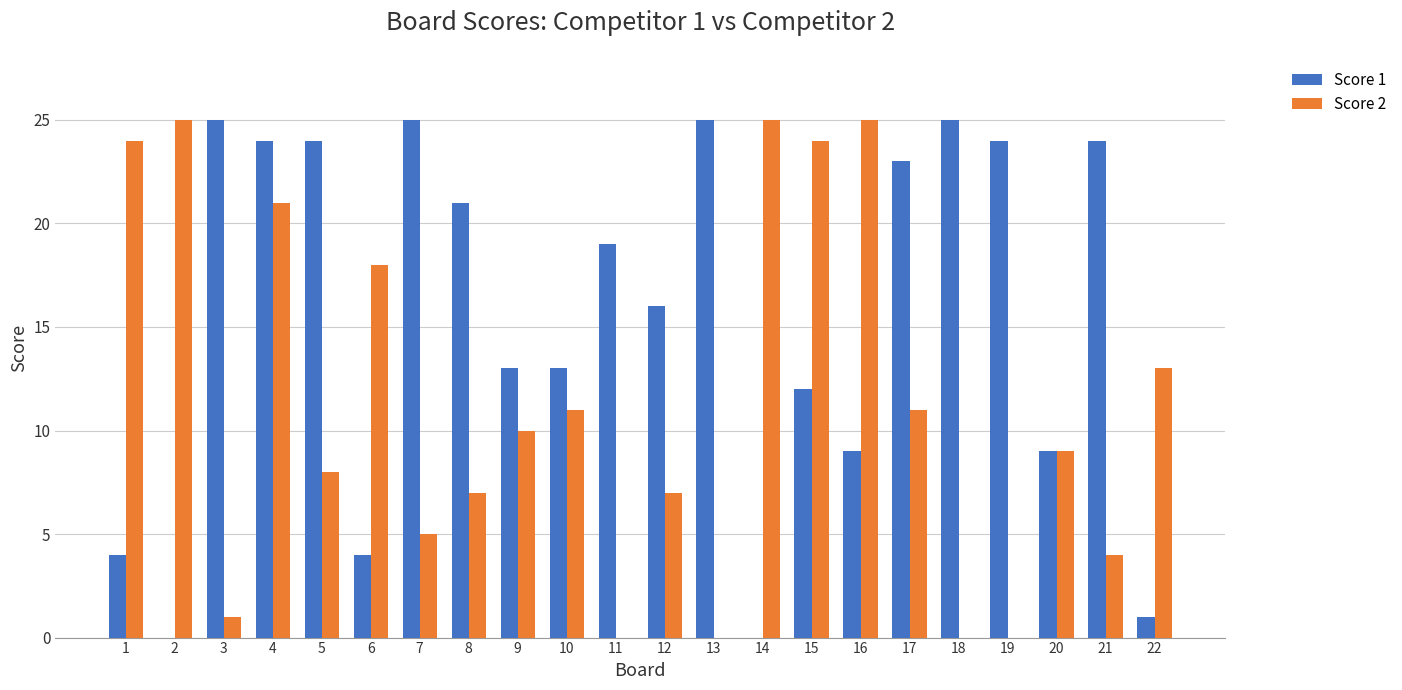

Is the value of Score 2 at 15 greater than the value of Score 1 at 15?

Yes